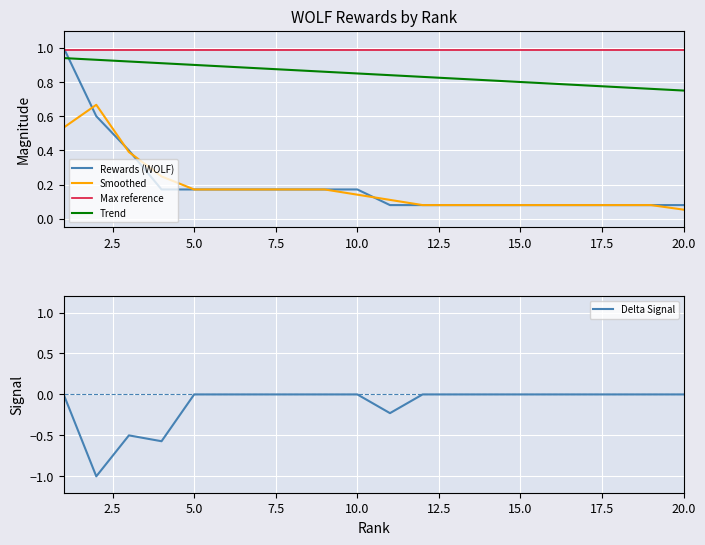

What is the maximum value for Max reference?

1.0